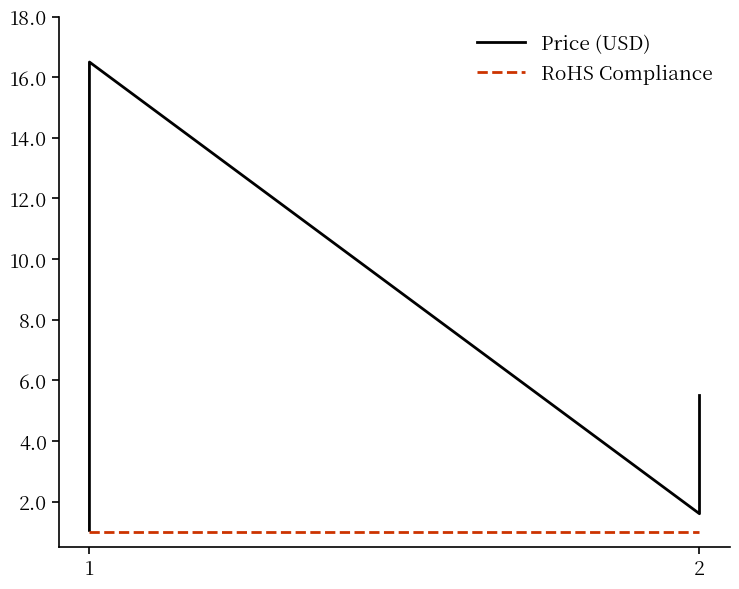

True or false: RoHS Compliance and Price (USD) cross at least once.

False